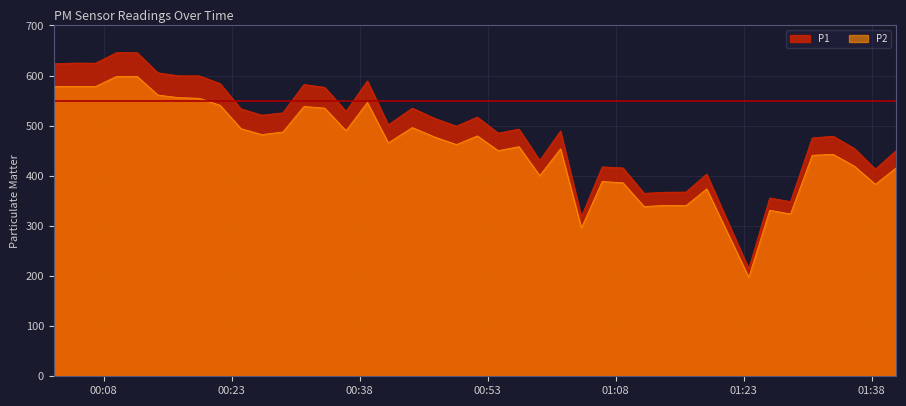

At how many categories does at least one series exceed 266?

39